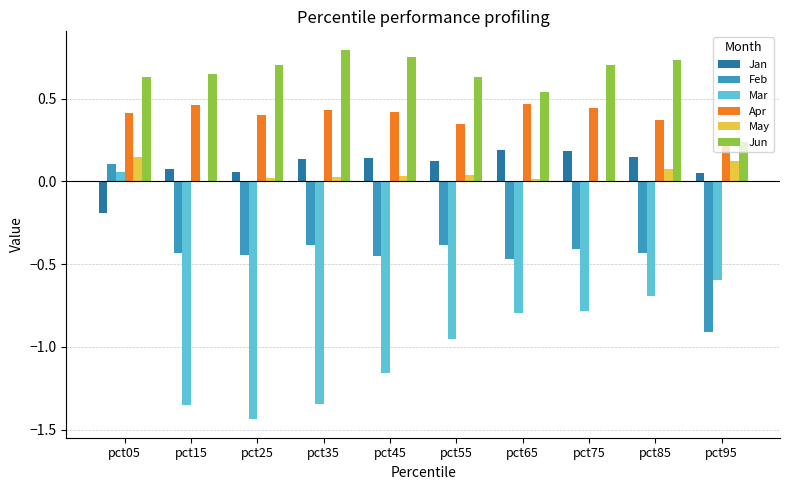

At which label does Feb reach its peak?

pct05